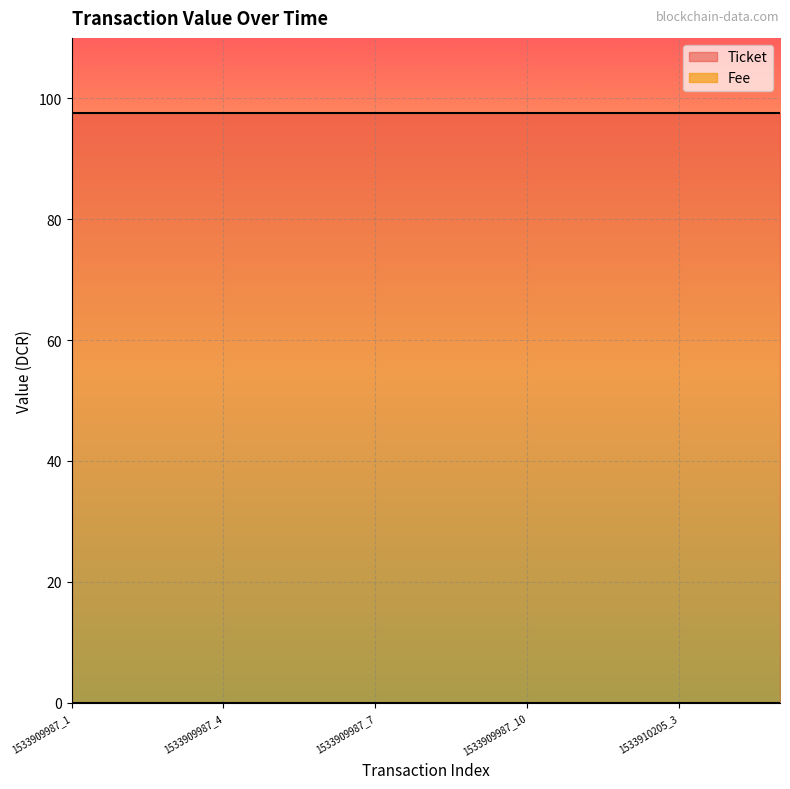

Does the chart display data point markers on the line(s)?

No